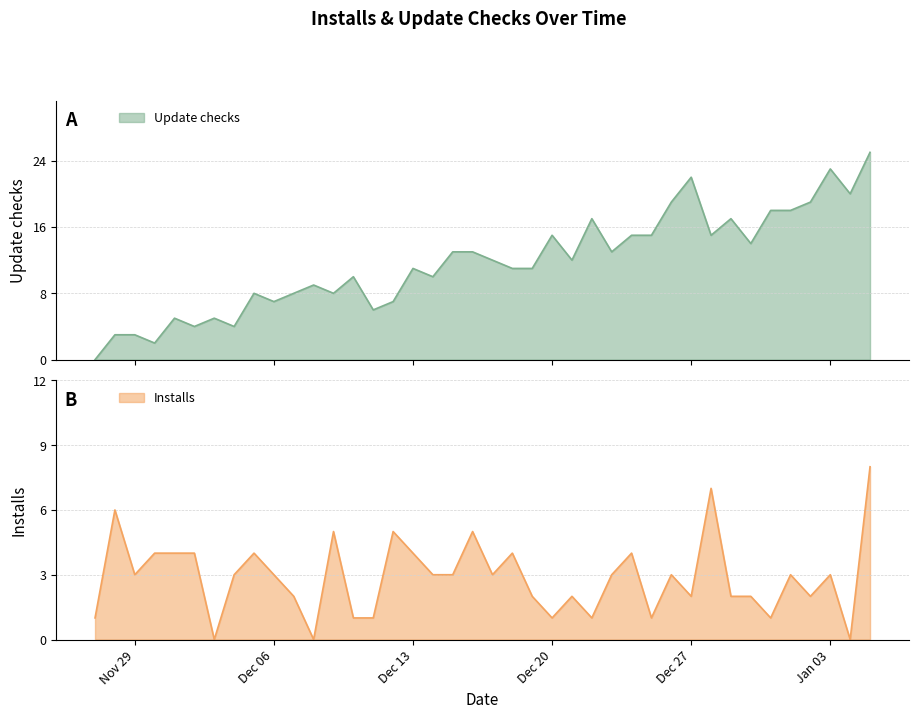

Does the chart display data point markers on the line(s)?

No